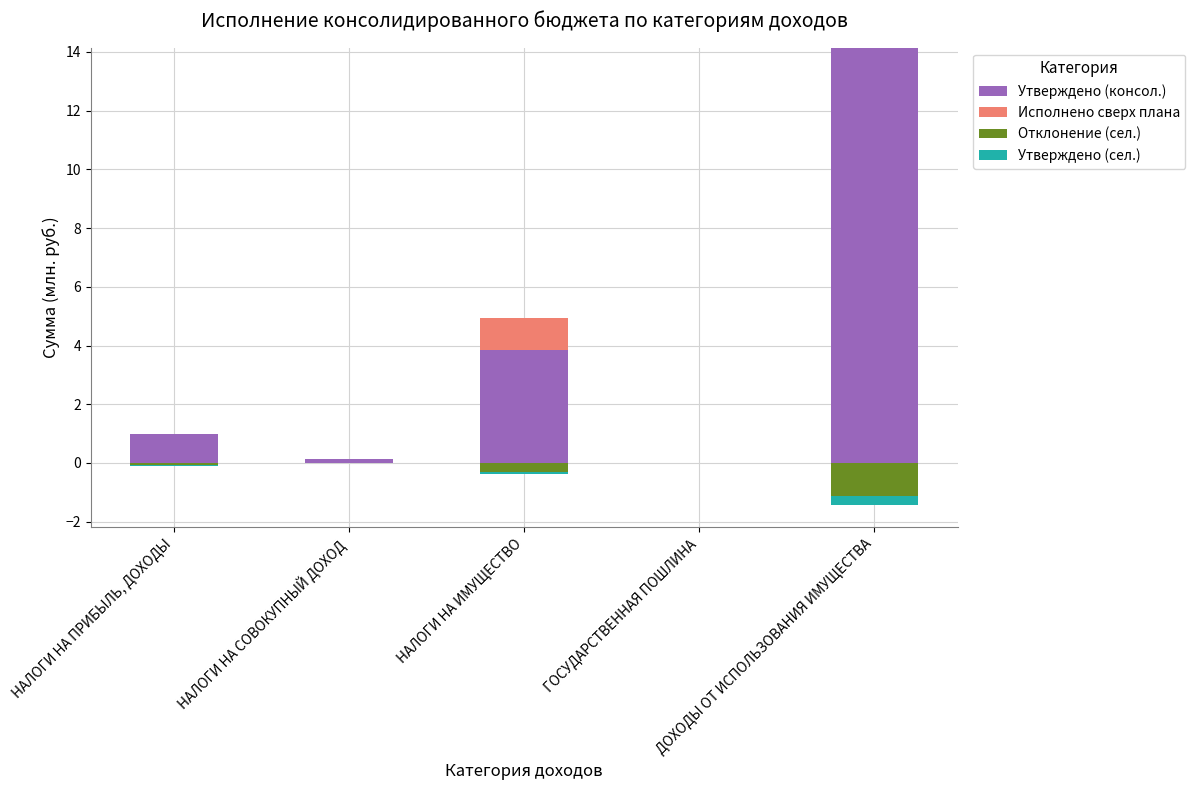

Does the chart contain any negative values?

Yes